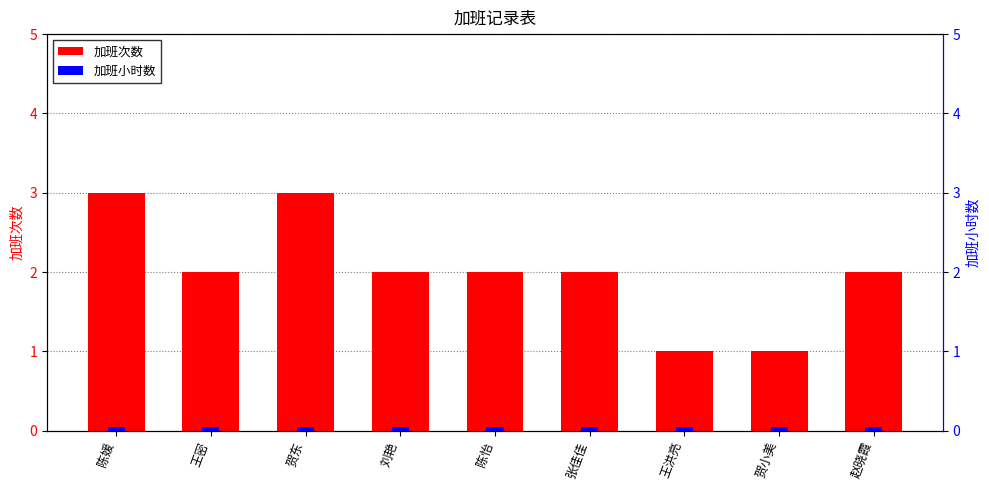

Between 王洪亮 and 张佳佳, which is larger?

张佳佳